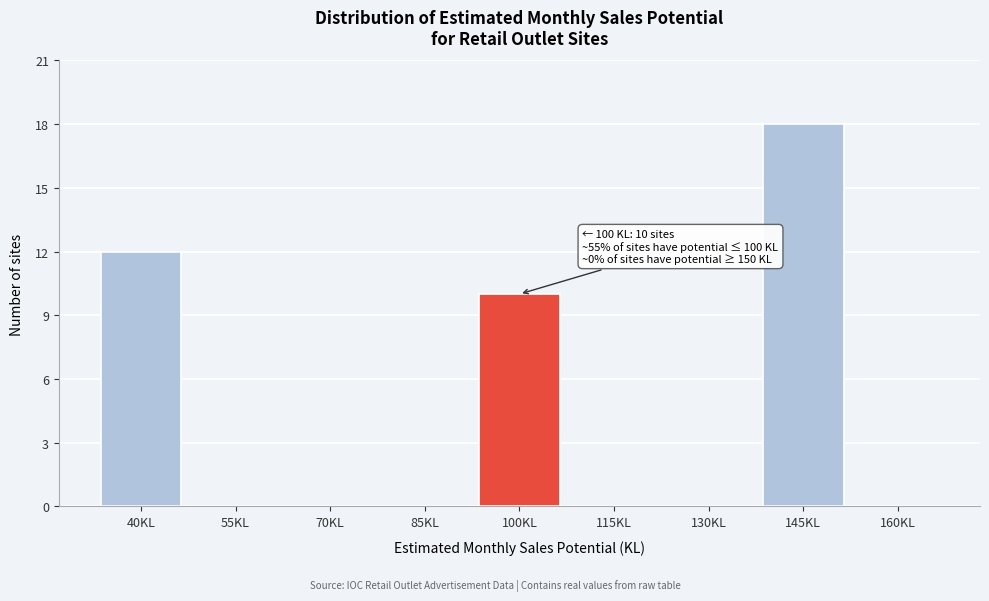

Reading left to right, what are all the values shown in this chart?

40KL=12	55KL=0	70KL=0	85KL=0	100KL=10	115KL=0	130KL=0	145KL=18	160KL=0